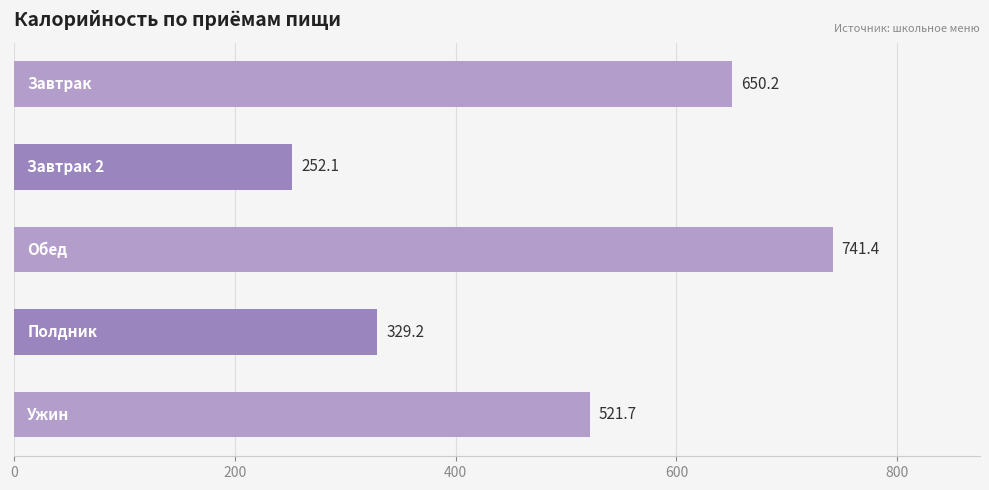

Between 200 and 800, which is larger?

800